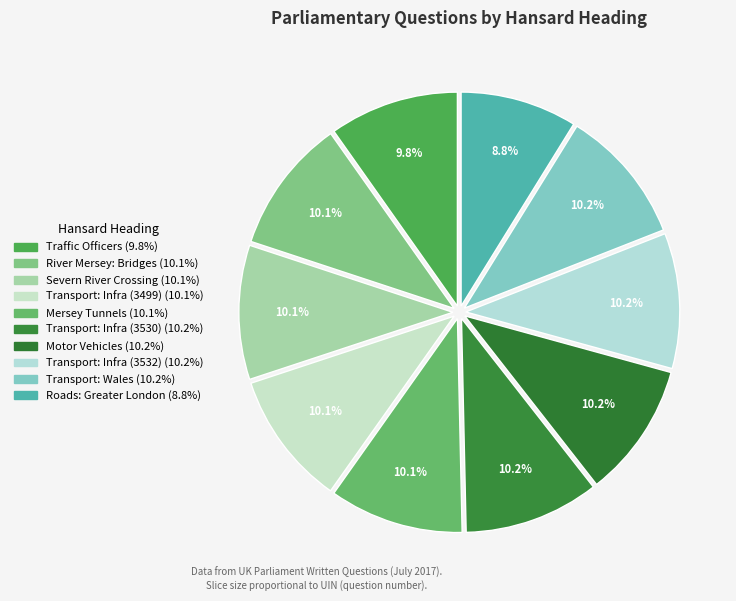

How many slices are in this pie chart?

10